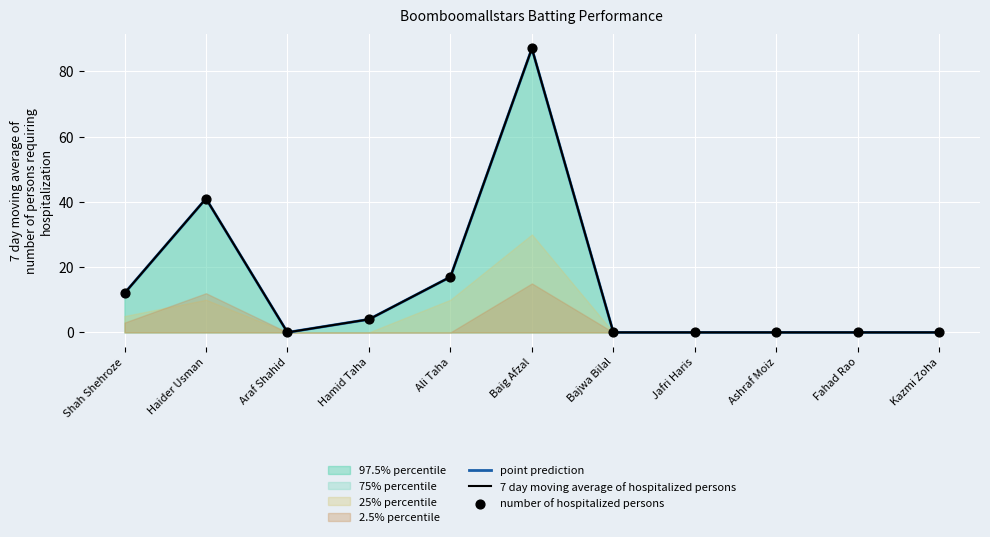

At which category is the sum across all series the highest?

Baig Afzal